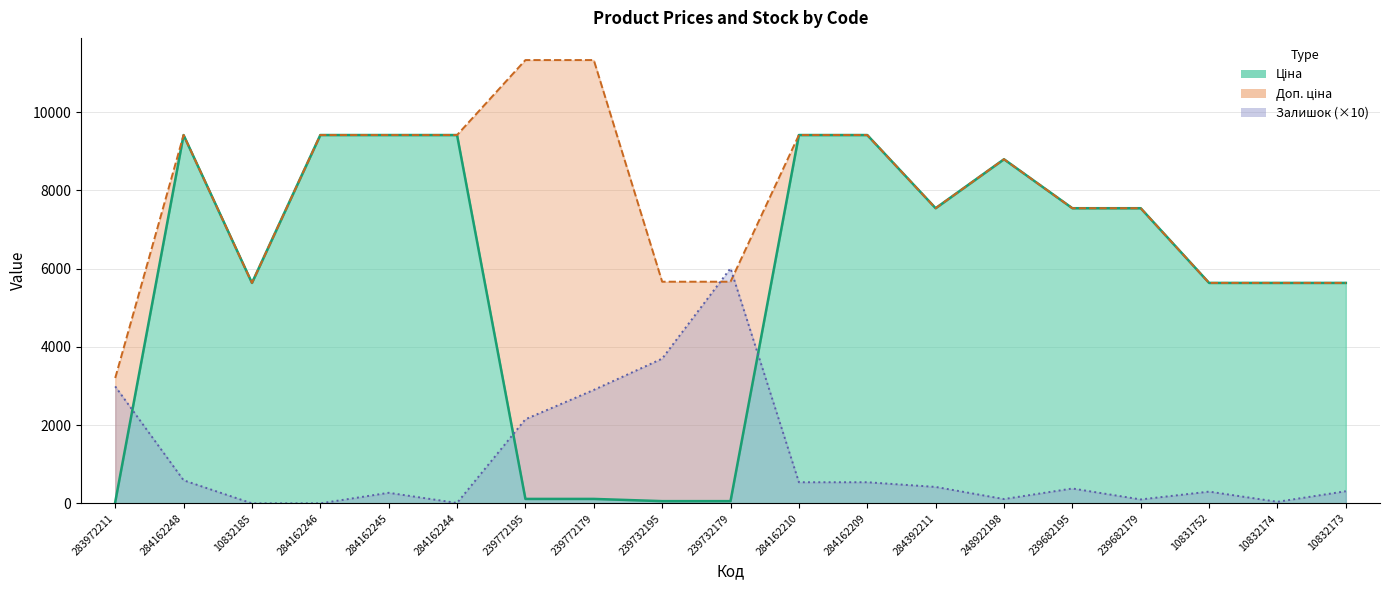

How many lines are shown in the chart?

3